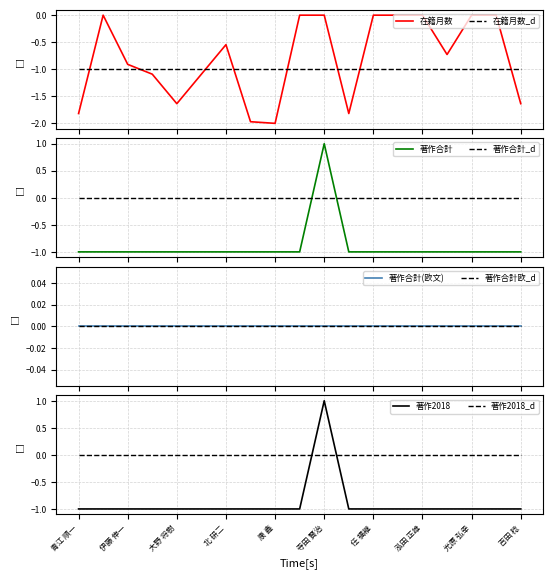

The 著作2018 series shows -1.0 at 任 福継. True or false?

True